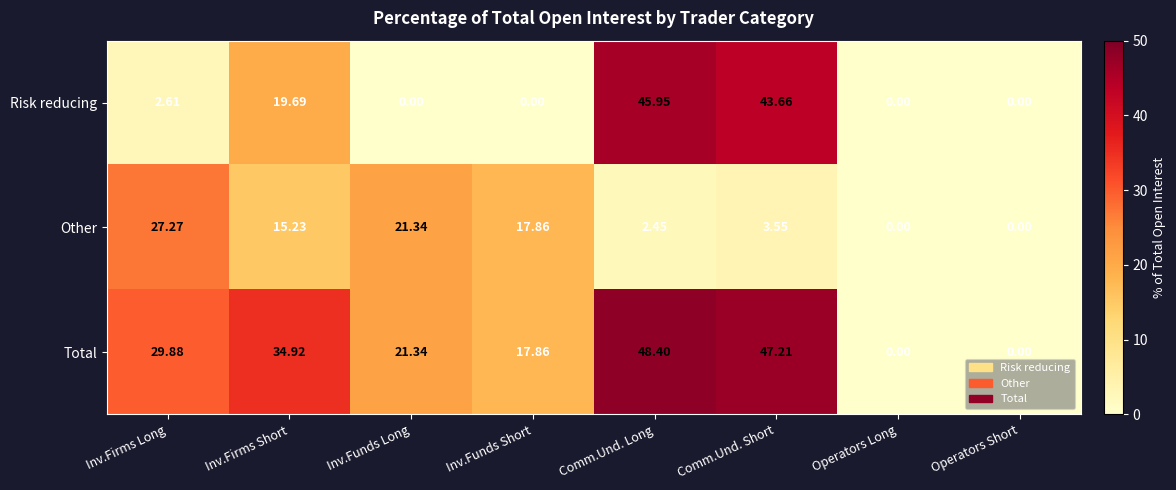

Which series has the largest range (max minus min)?

Total